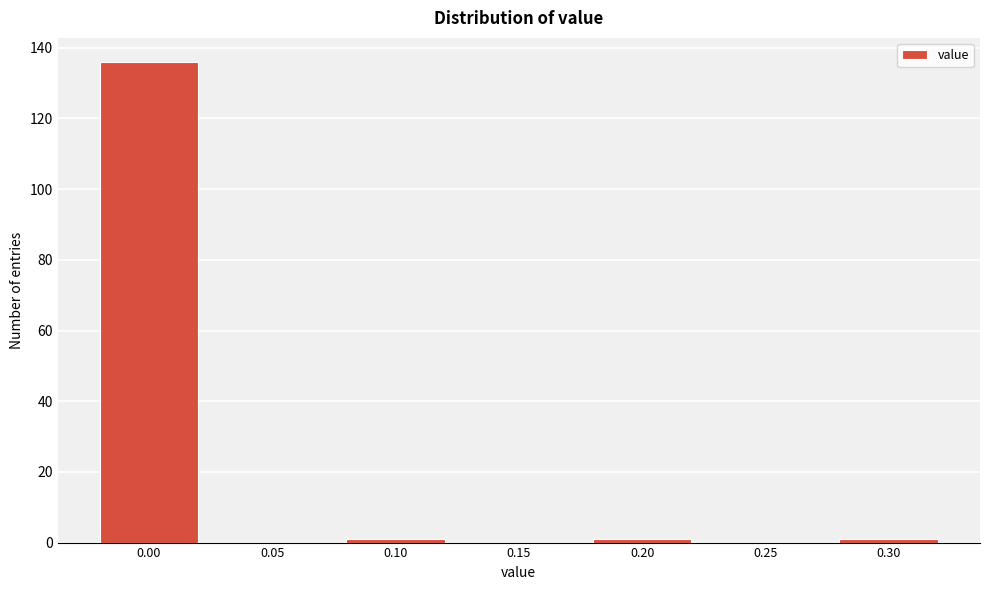

Reading right to left, transcribe all the data shown in this chart.

0.30=1	0.25=0	0.20=1	0.15=0	0.10=1	0.05=0	0.00=136